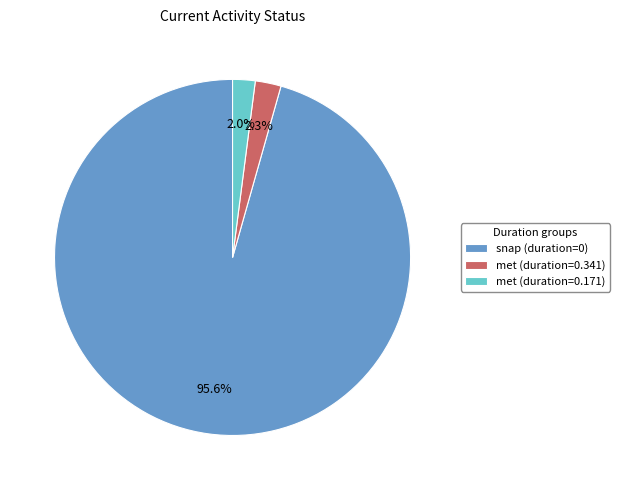

Is the sum of snap (duration=0) and met (duration=0.171) greater than half?

Yes